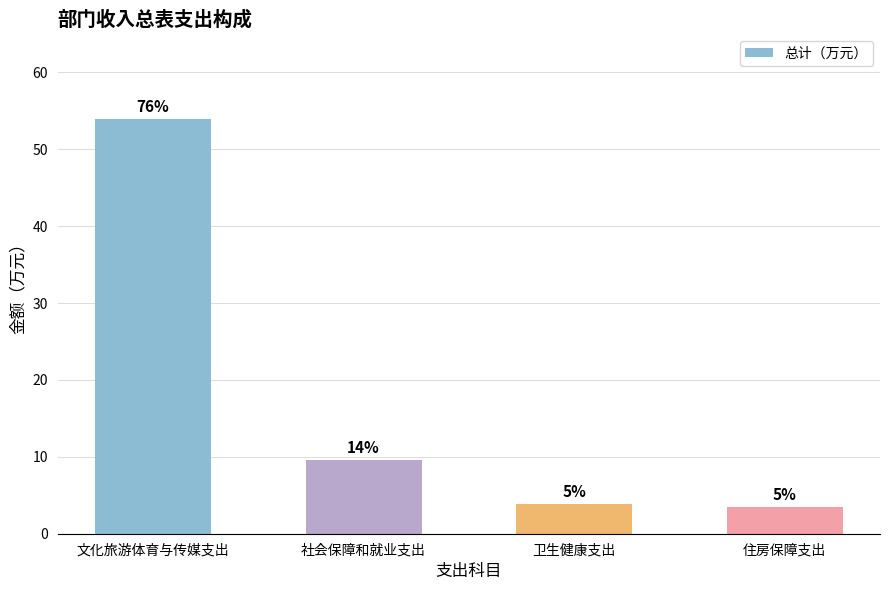

Reading right to left, what are all the values shown in this chart?

住房保障支出=3.5	卫生健康支出=3.9	社会保障和就业支出=9.6	文化旅游体育与传媒支出=54.0